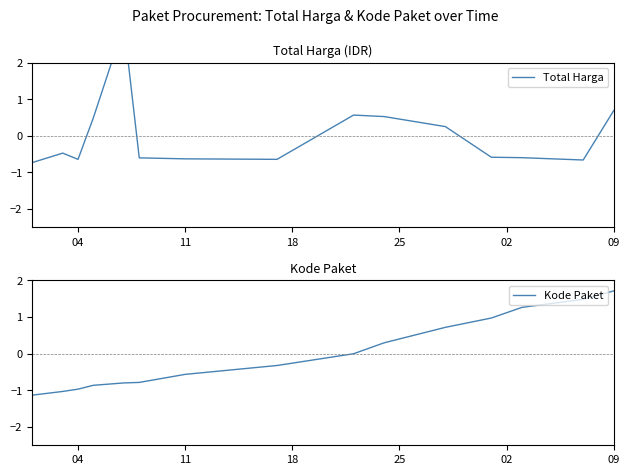

How many intersections are there between Kode Paket and Total Harga?

3